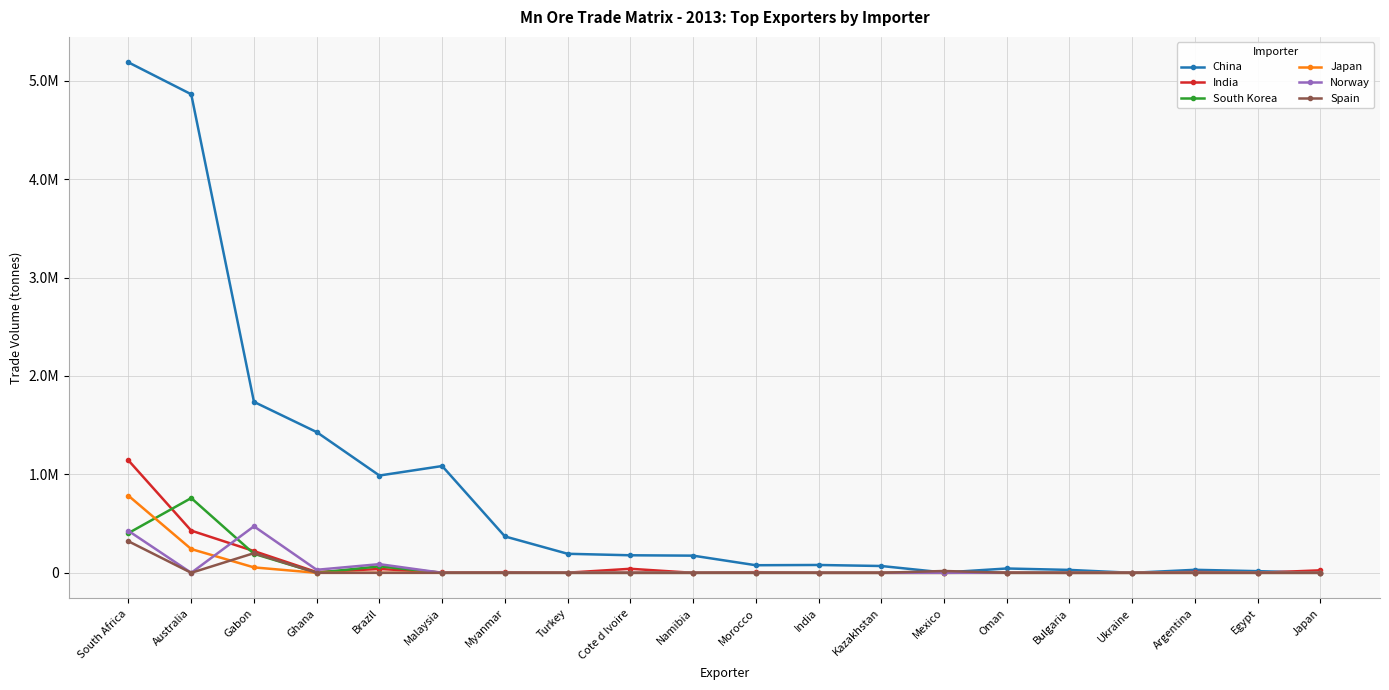

Does the chart have visible grid lines?

Yes